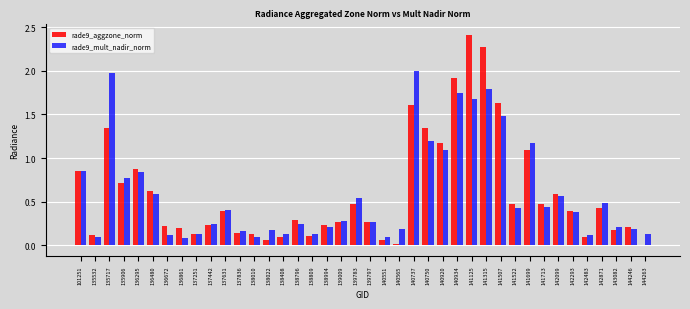

Is the value of rade9_mult_nadir_norm at 140551 greater than the value of rade9_aggzone_norm at 138796?

No